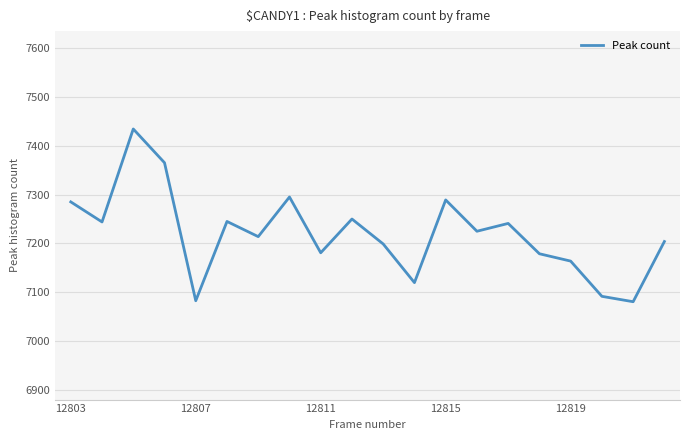

What is the minimum value shown in the chart?

7081